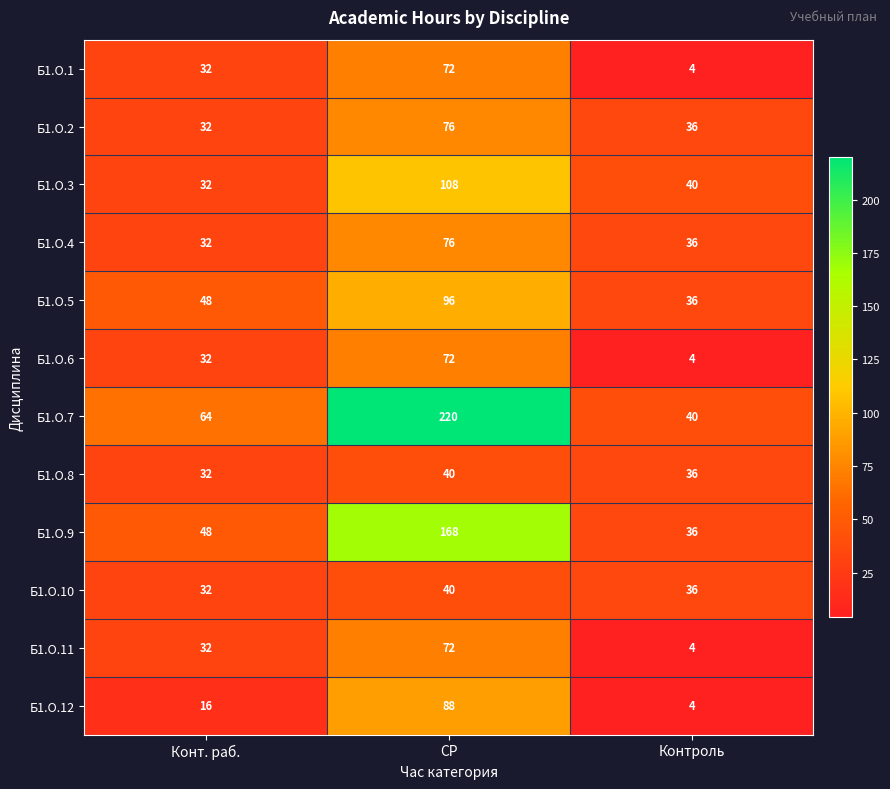

Which series has the largest total across all categories?

Б1.О.7